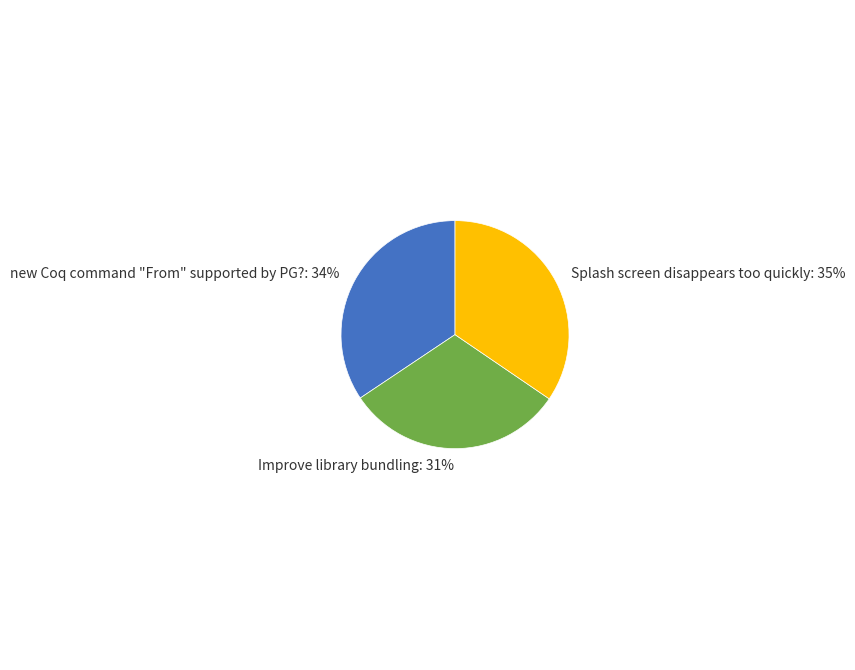

True or false: Improve library bundling accounts for 24% of the total.

False